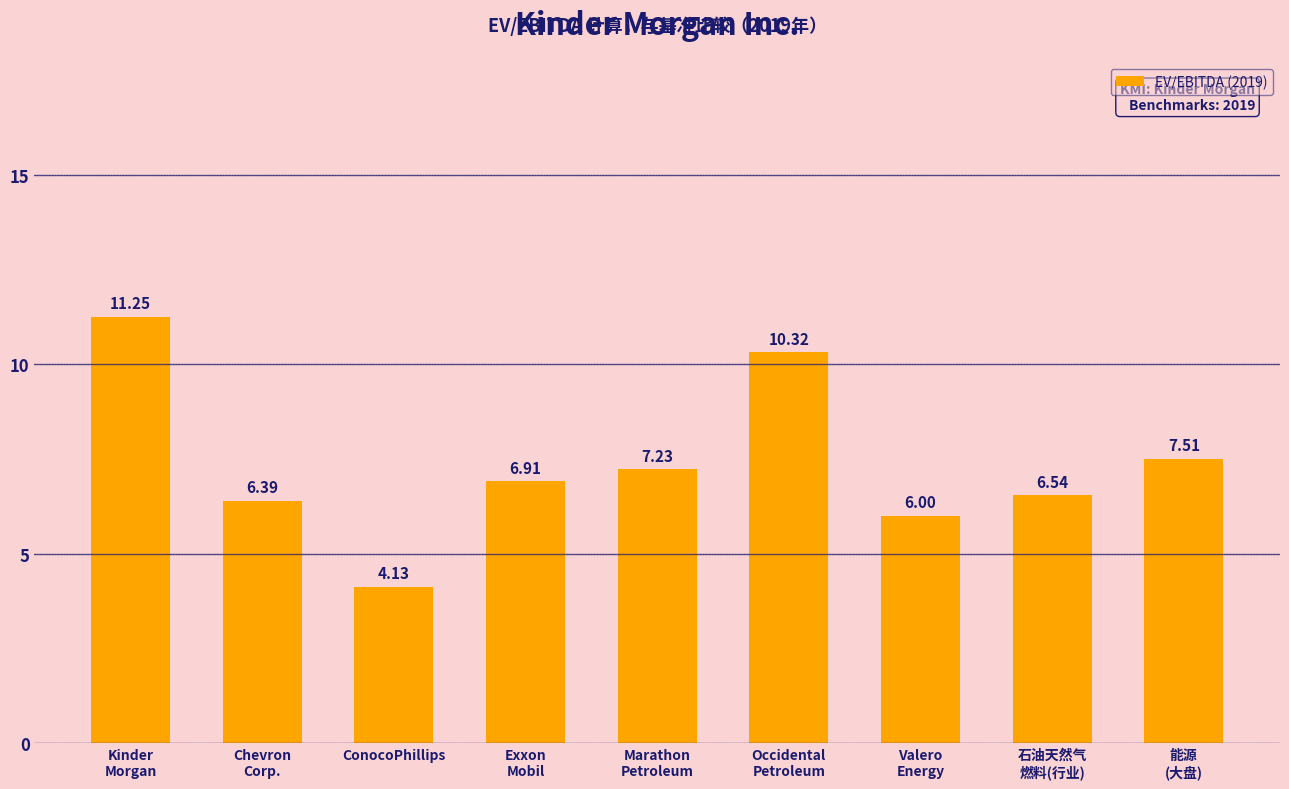

What is the label of the 1st bar from the right?

能源
(大盘)